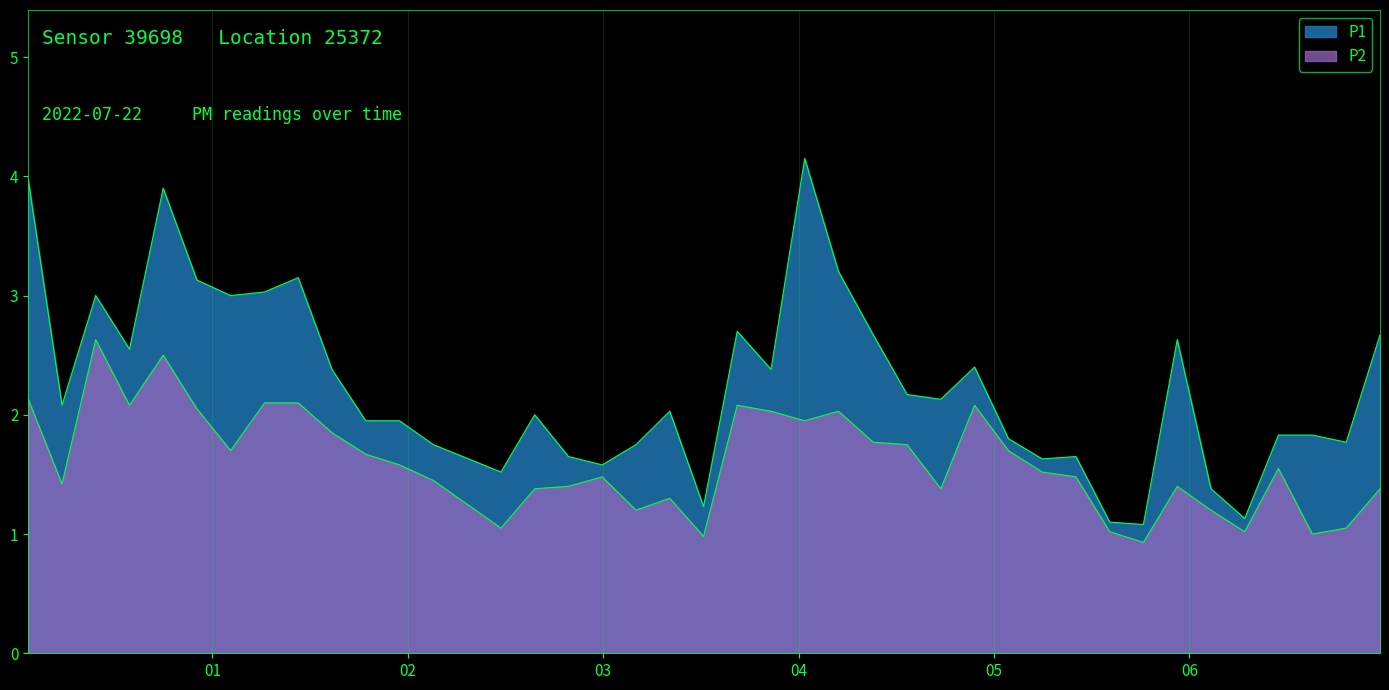

What is the difference between the second highest and second lowest values in the P2 series?

1.5